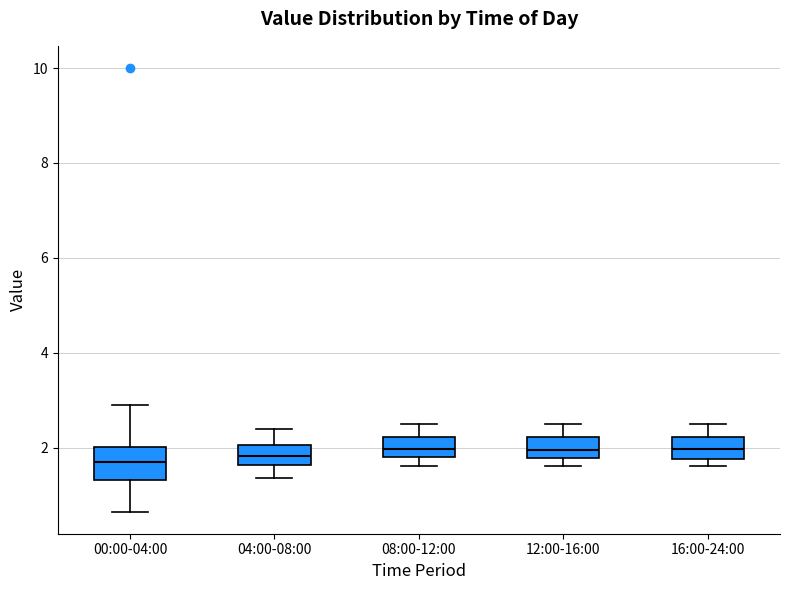

Reading left to right, transcribe this box plot: for each box, give where its median line is, the range the box spans, and where its two whiskers end, as read against the y-axis. The values are not printed on the chart, so give them approximately, as read against the axis.

00:00-04:00: median 1.8, box 1.4 to 2.0, whiskers 0.6 to 3.0
04:00-08:00: median 1.8, box 1.6 to 2.0, whiskers 1.4 to 2.4
08:00-12:00: median 2.0, box 1.8 to 2.2, whiskers 1.6 to 2.6
12:00-16:00: median 2.0, box 1.8 to 2.2, whiskers 1.6 to 2.6
16:00-24:00: median 2.0, box 1.8 to 2.2, whiskers 1.6 to 2.6